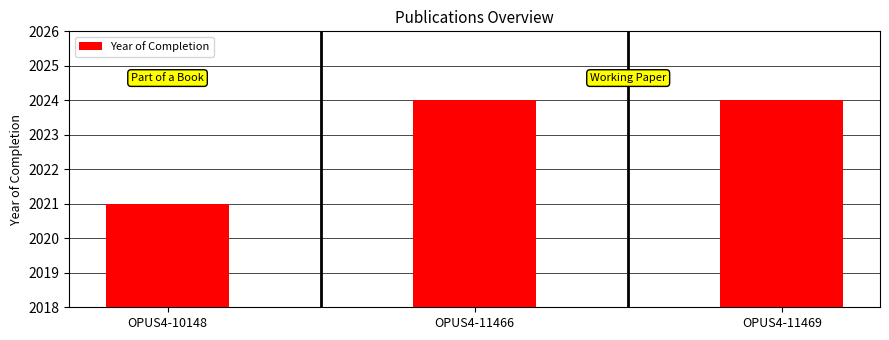

Count the values in the range 2021 to 2024.

3